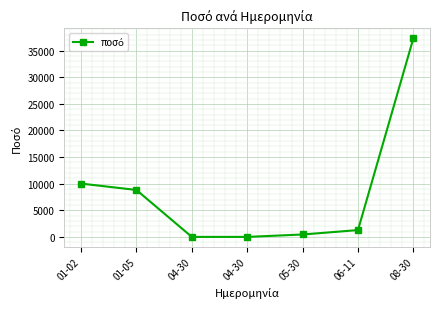

What is the difference between the maximum and minimum values?

37324.0